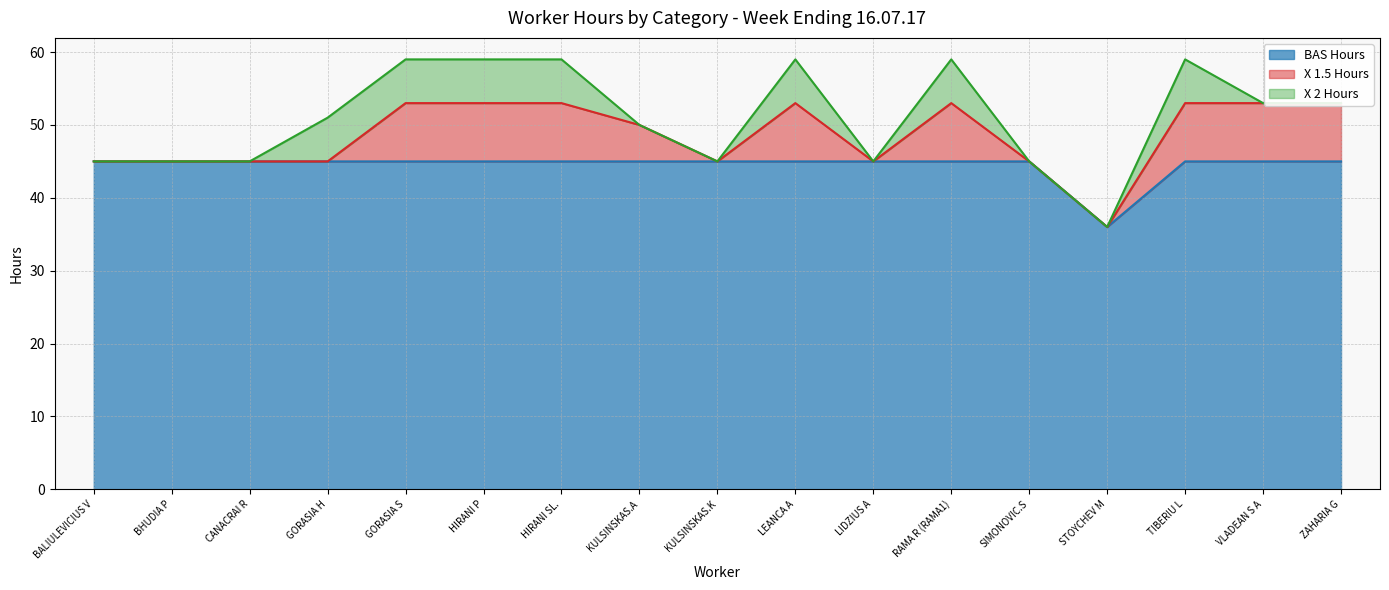

Which label corresponds to the largest value in the chart?

BALIULEVICIUS V